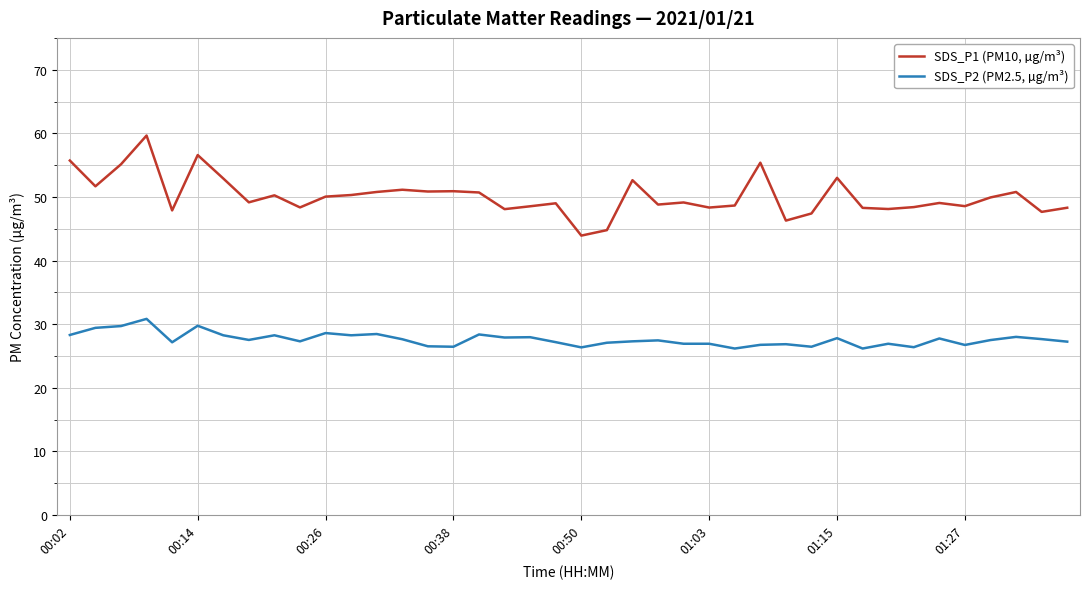

Rank the series by their maximum value, from highest to lowest.

SDS_P1 (PM10, µg/m³), SDS_P2 (PM2.5, µg/m³)